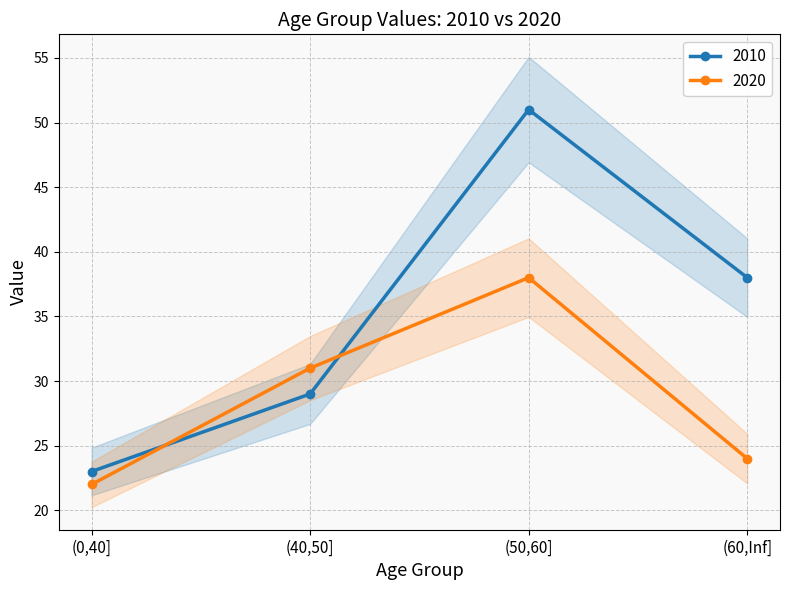

At which category does 2010 reach its first local peak?

(50,60]